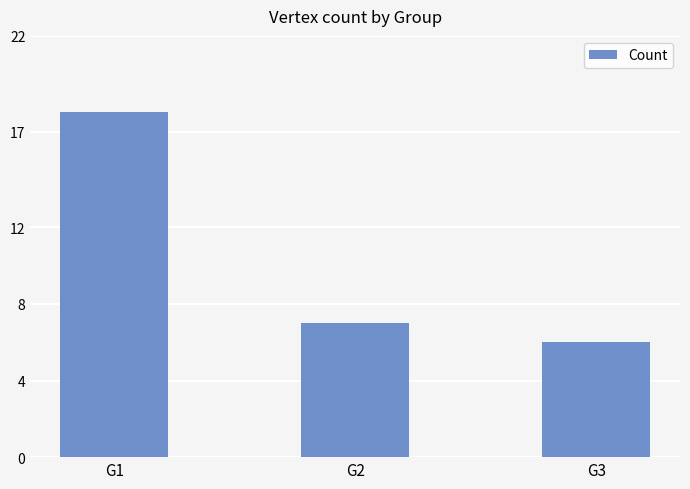

Where does the data first go above 7?

G1